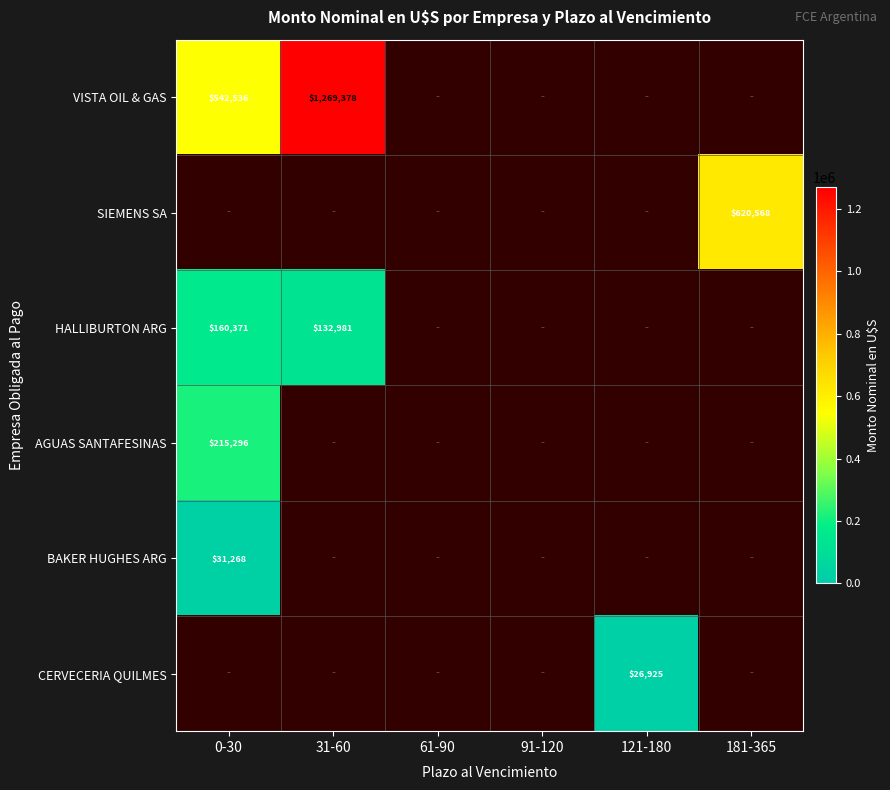

How many distinct data groups are displayed?

6